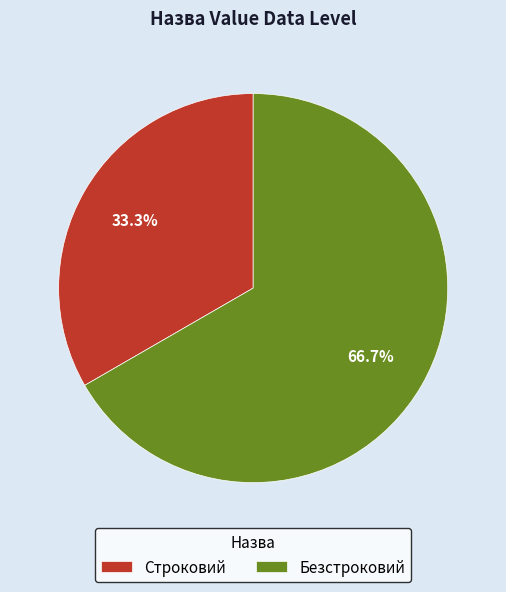

Is the sum of Строковий and Безстроковий greater than half?

Yes